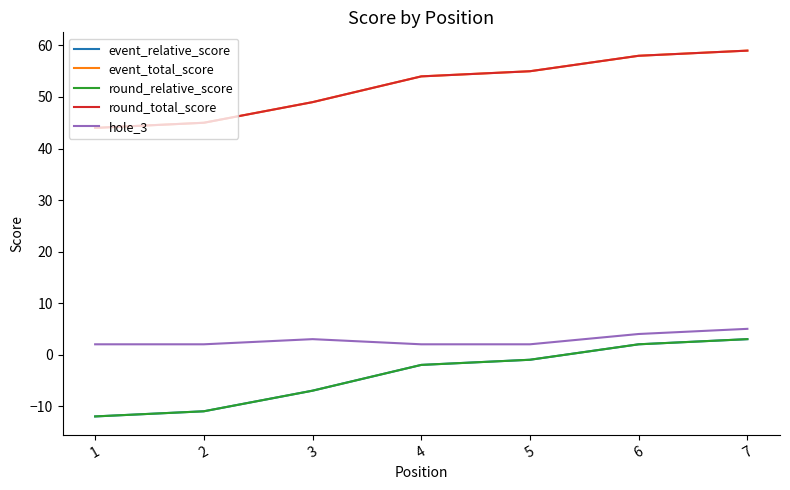

Does the chart display data point markers on the line(s)?

No